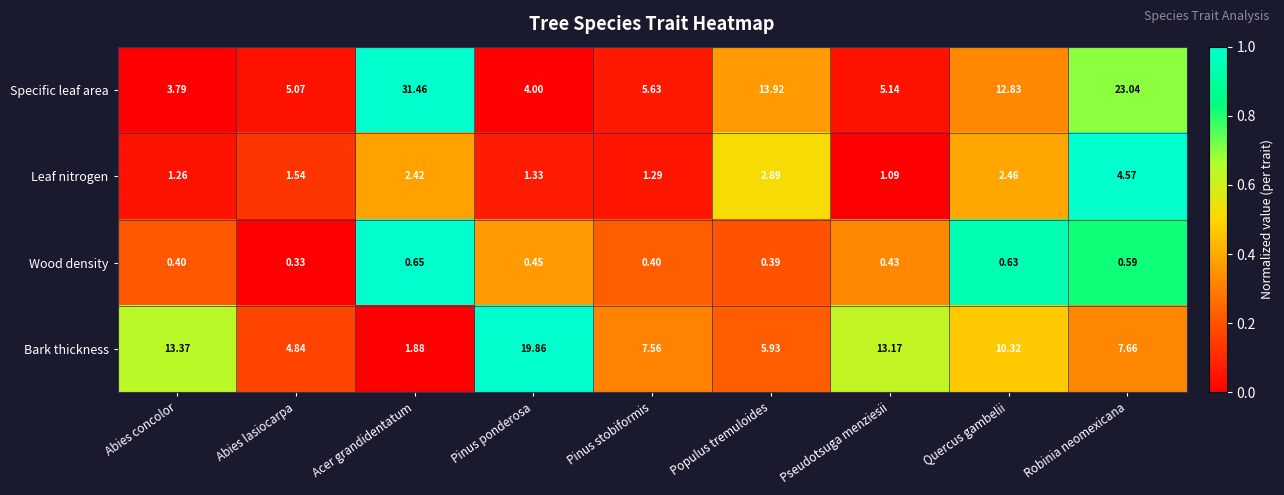

At Pseudotsuga menziesii, list the series in order from largest to smallest.

Bark thickness, Specific leaf area, Leaf nitrogen, Wood density